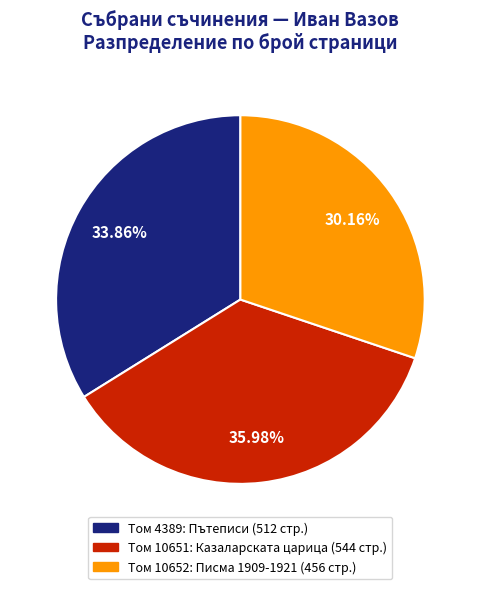

Is there any slice that represents more than half of the pie?

No